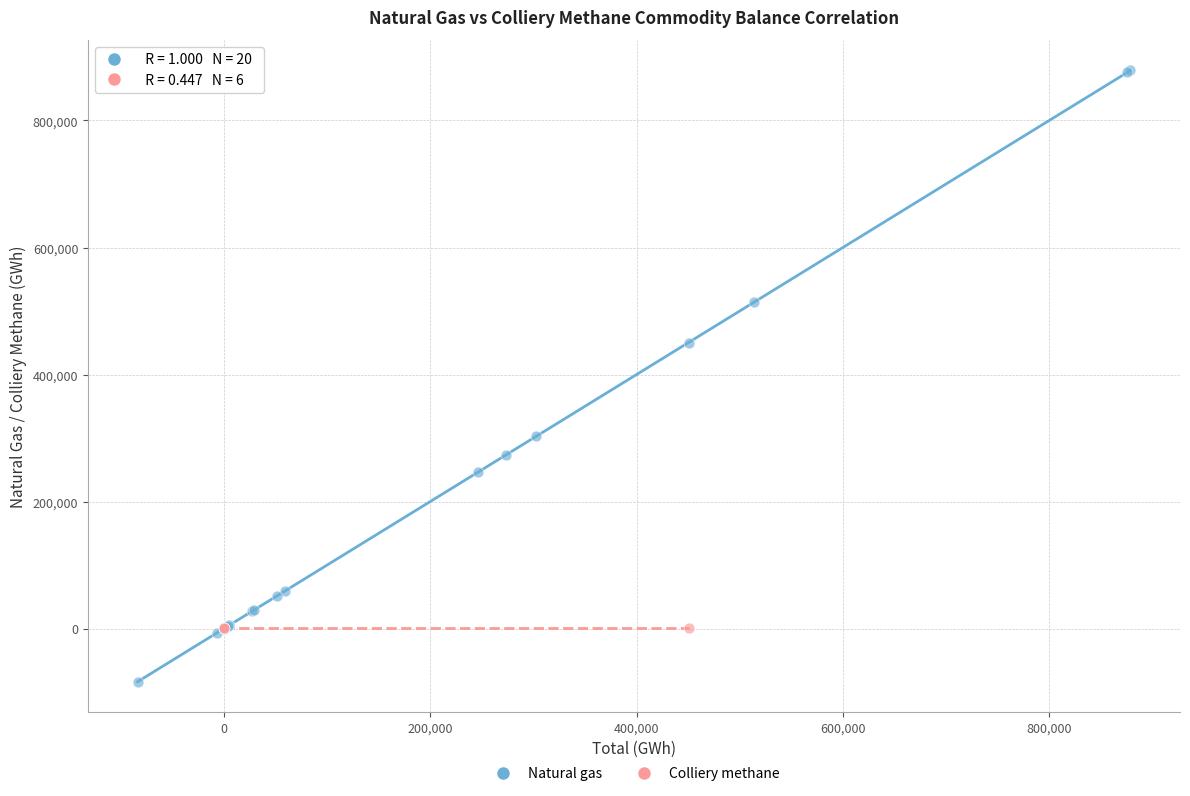

Which series has the widest spread of Y values?

Natural gas